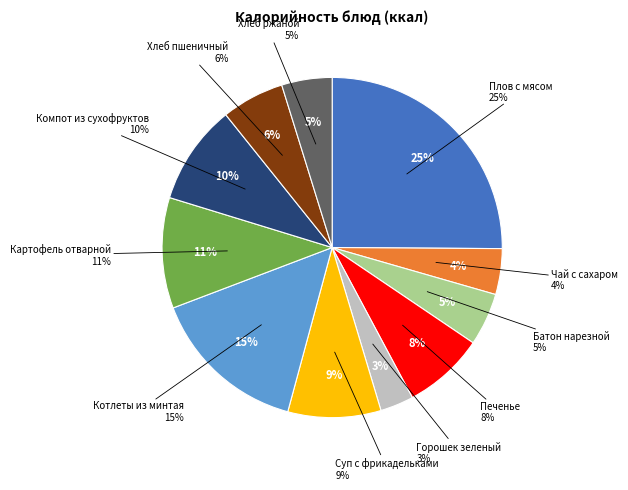

To the nearest percent, what is the difference between the largest and smallest slice percentages?

22%